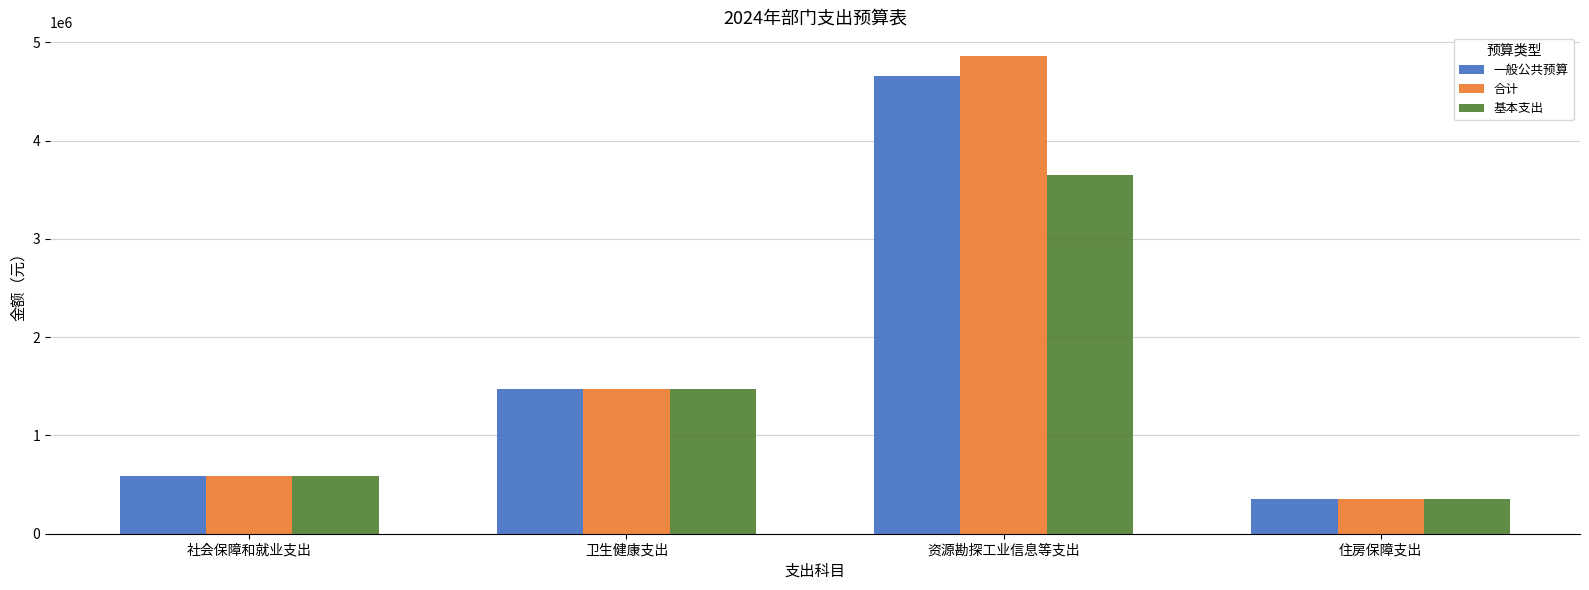

What is the label of the 1st bar from the right?

住房保障支出